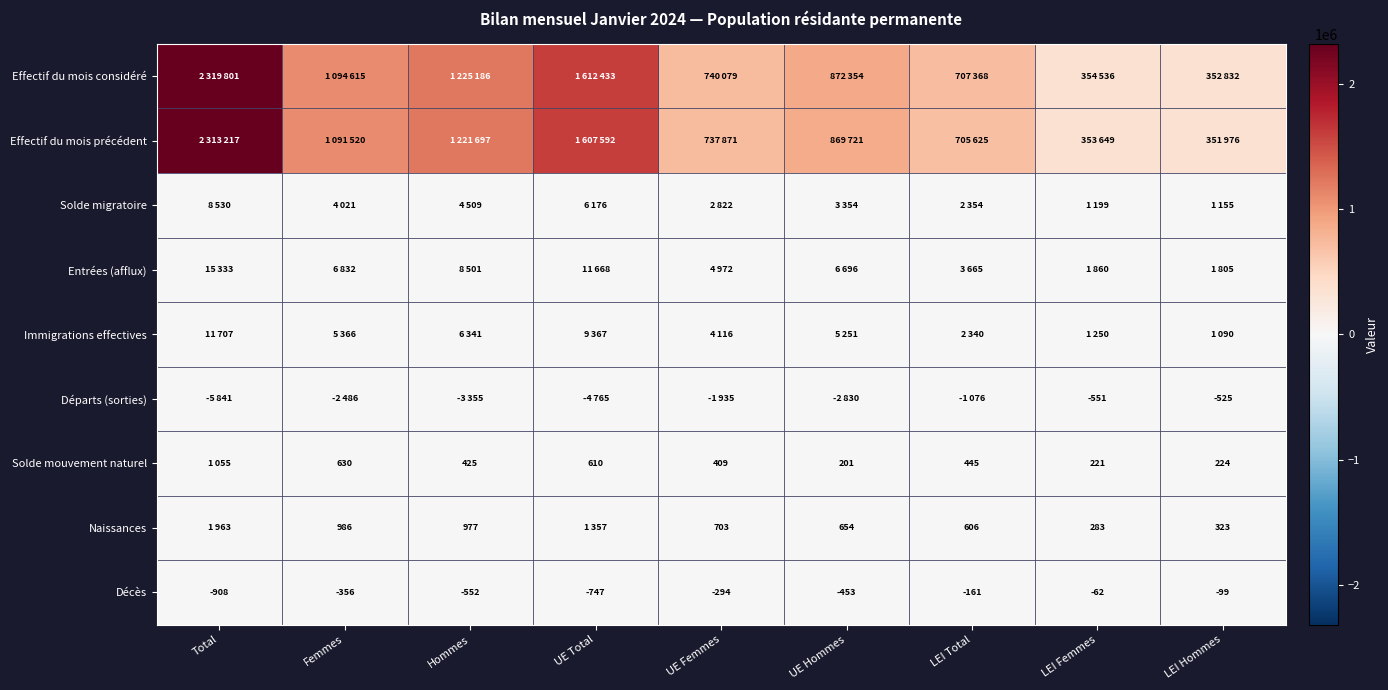

True or false: Décès has a value of -94 at LEI Total.

False